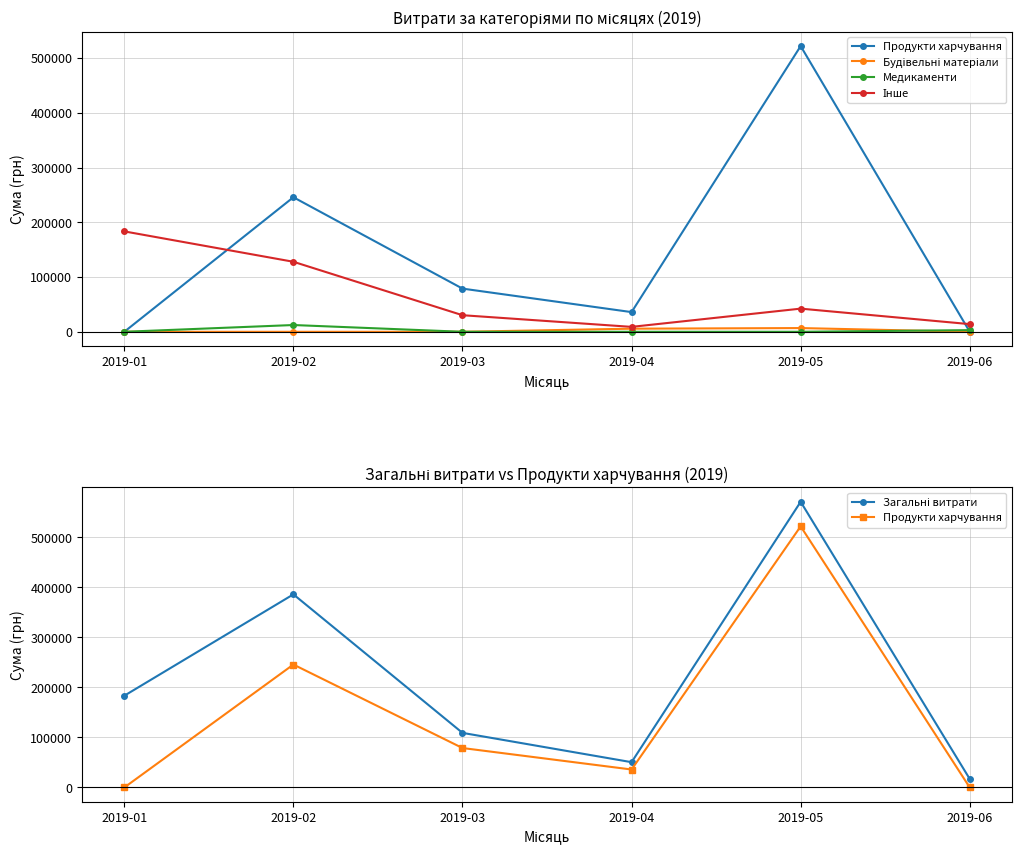

True or false: Загальні витрати has a value of 6375.8 at 2019-06.

False